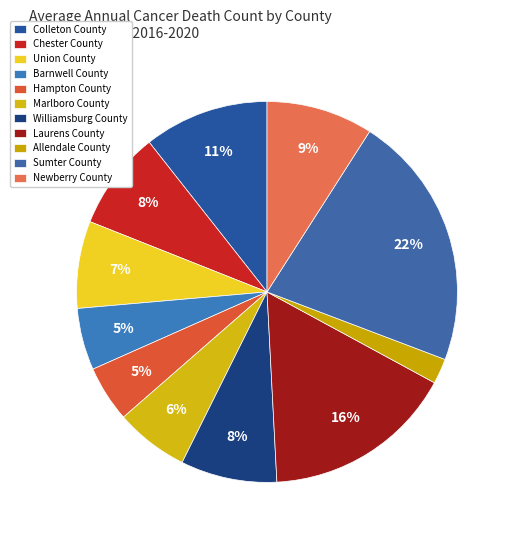

Rank the categories by value from lowest to highest.

Allendale County, Hampton County, Barnwell County, Marlboro County, Union County, Williamsburg County, Chester County, Newberry County, Colleton County, Laurens County, Sumter County